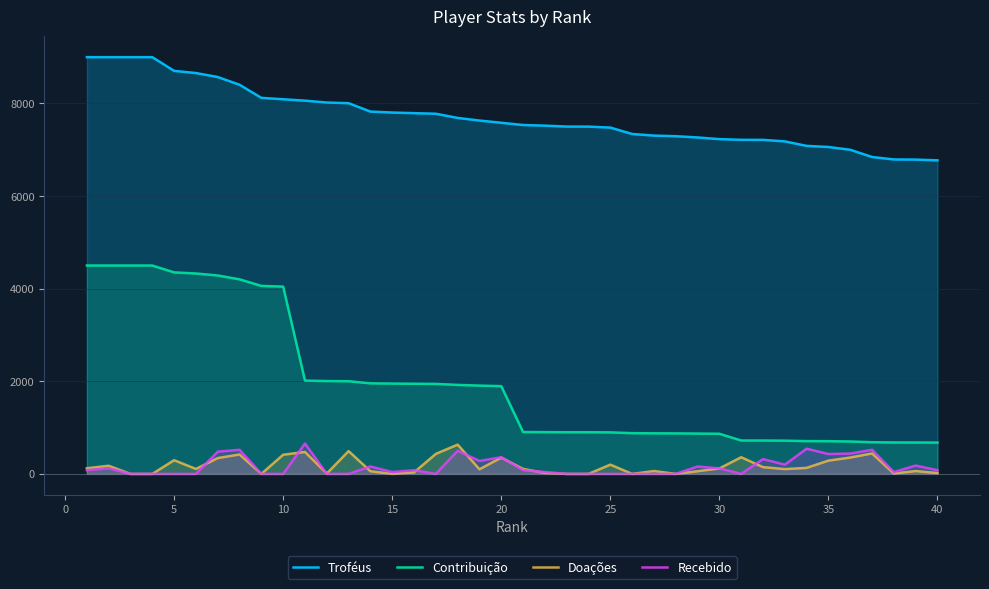

In Recebido, how many points are higher than both neighbors (excluding endpoints)?

12